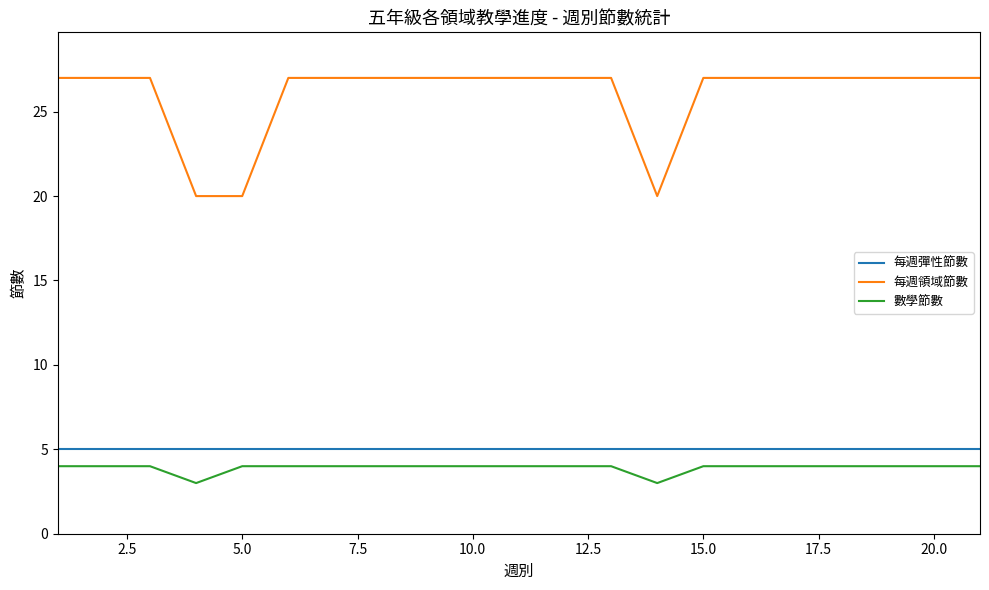

What is the minimum value shown in the chart?

3